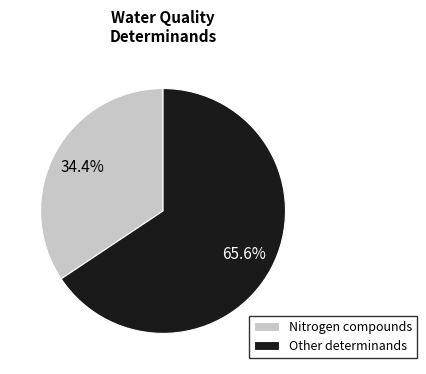

Which category has the smallest portion of the pie?

Nitrogen compounds